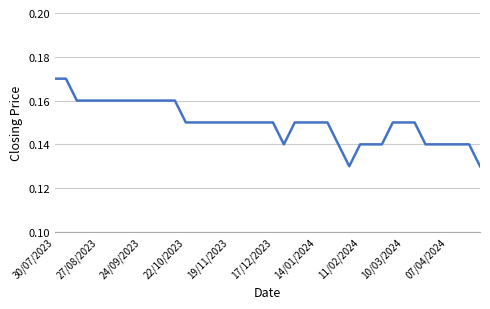

How many lines are shown in the chart?

1